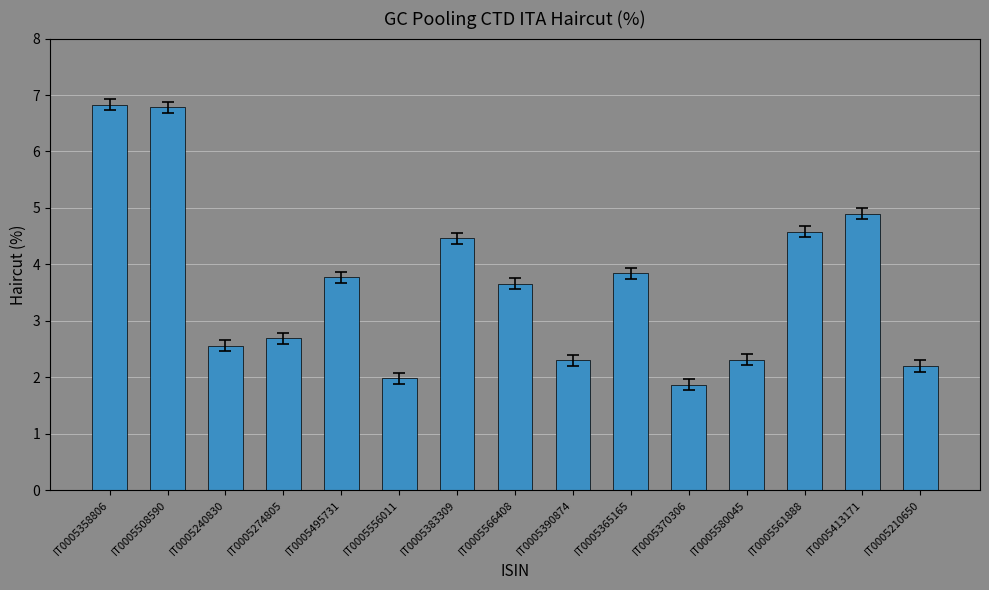

At which label does the data first exceed 3?

IT0005358806